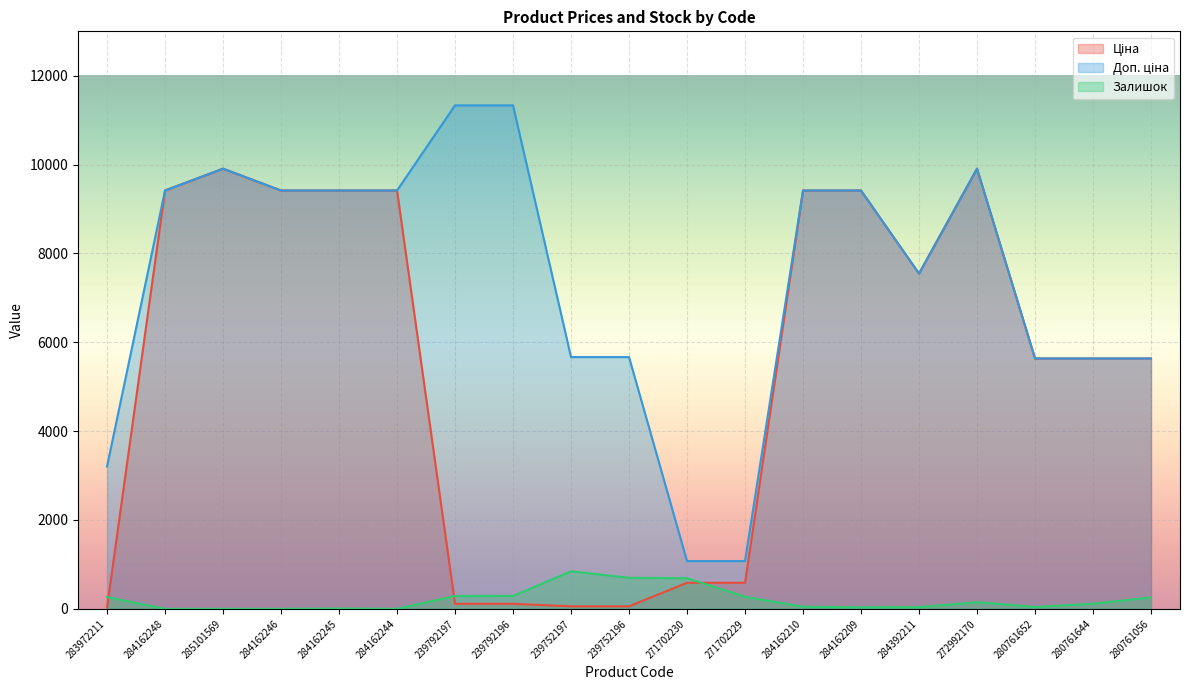

What is the label of the 14th point from the left?

284162209